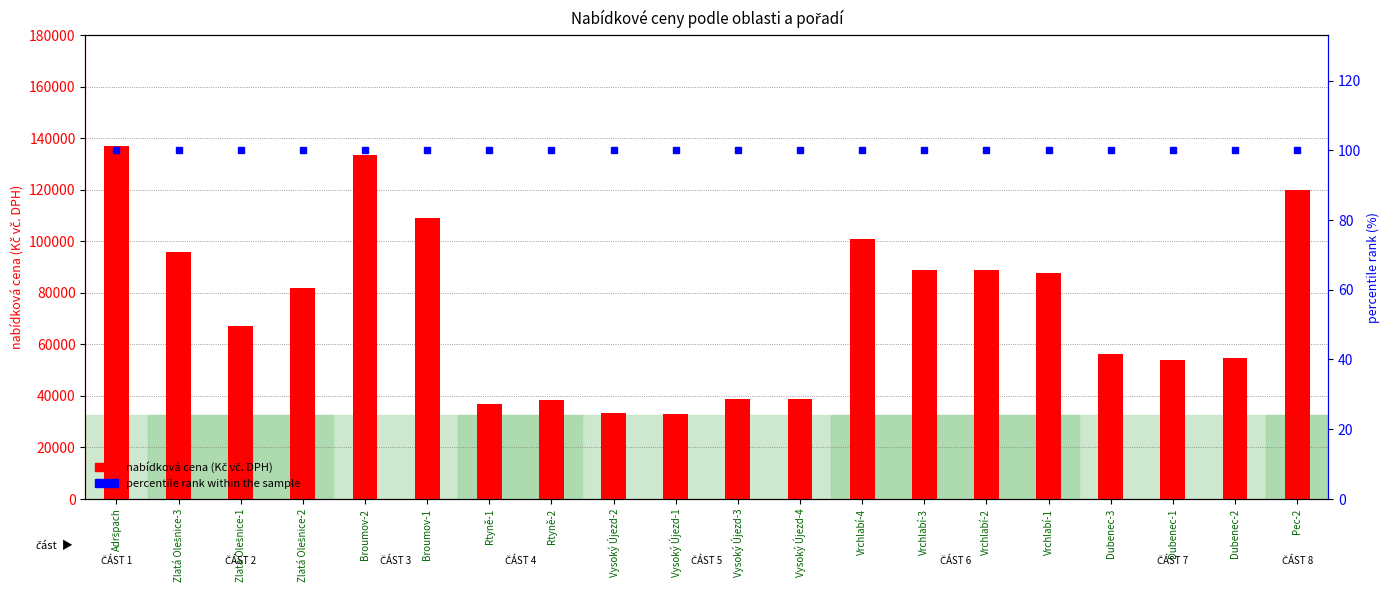

True or false: nabídková cena (Kč vč. DPH) has a value of 77635 at Dubenec-3.

False